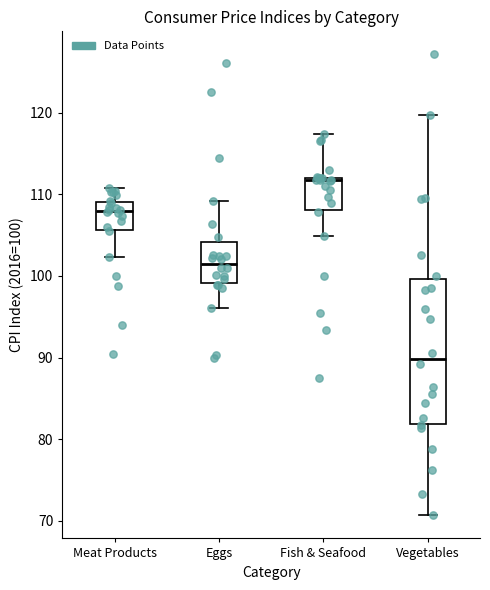

Reading left to right, transcribe this box plot: for each box, give where its median line is, the range the box spans, and where its two whiskers end, as read against the y-axis. The values are not printed on the chart, so give them approximately, as read against the axis.

Meat Products: median 108, box 106 to 109, whiskers 102 to 111
Eggs: median 102, box 99 to 104, whiskers 96 to 109
Fish & Seafood: median 112 (just below the box's upper edge), box 108 to 112, whiskers 105 to 117
Vegetables: median 90, box 82 to 100, whiskers 71 to 120